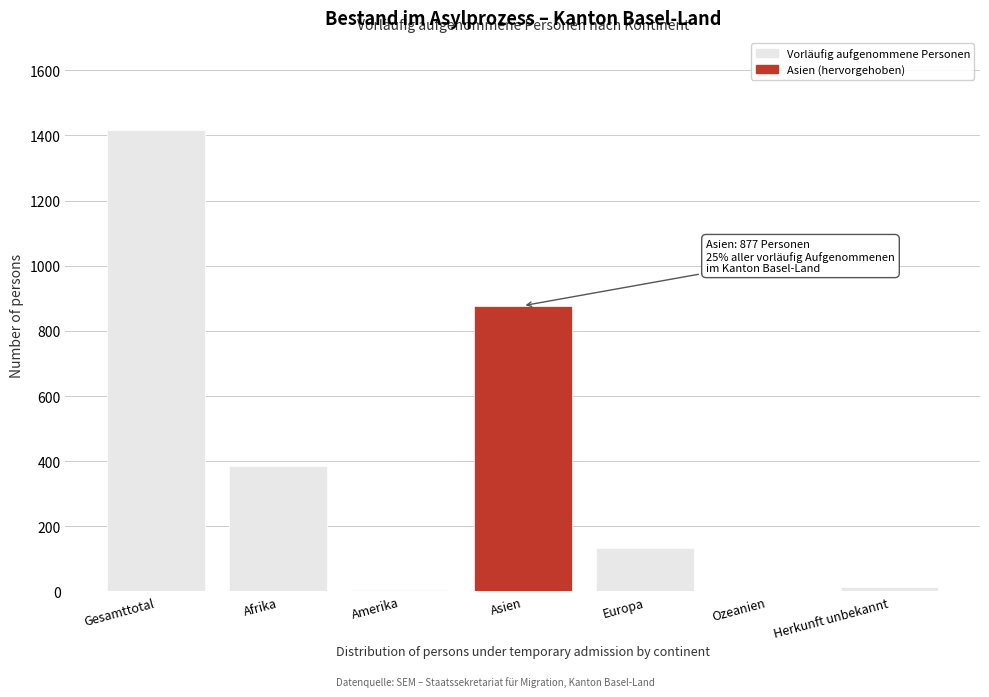

Between Afrika and Amerika, which is larger?

Afrika